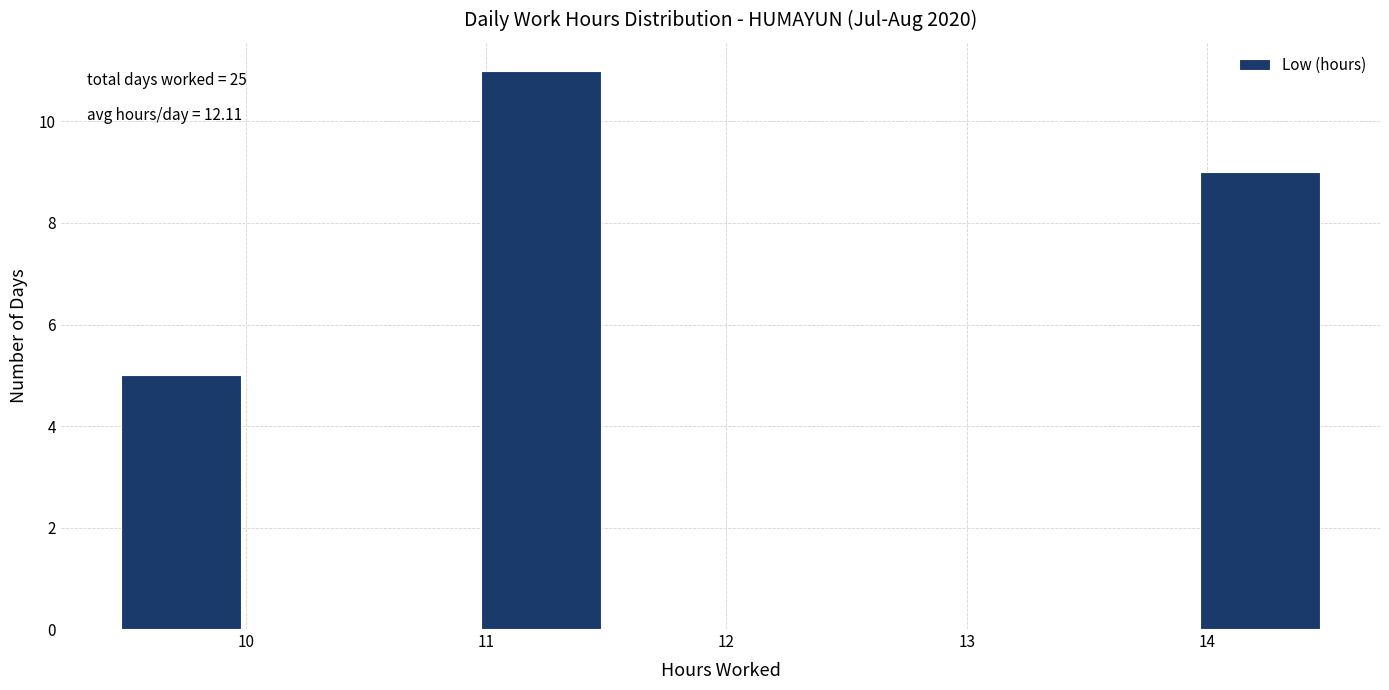

Which range on the x-axis has the tallest bar?

11.0 to 11.5